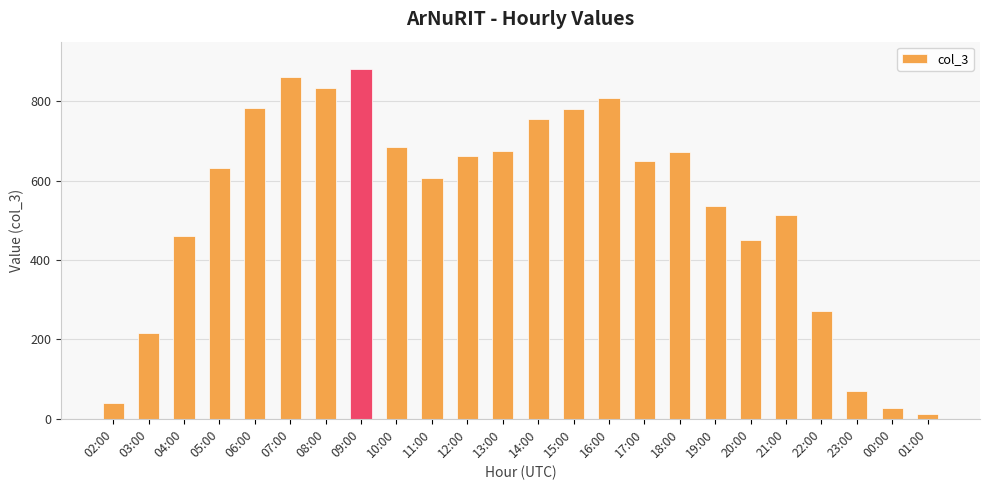

What is the smallest value displayed?

11